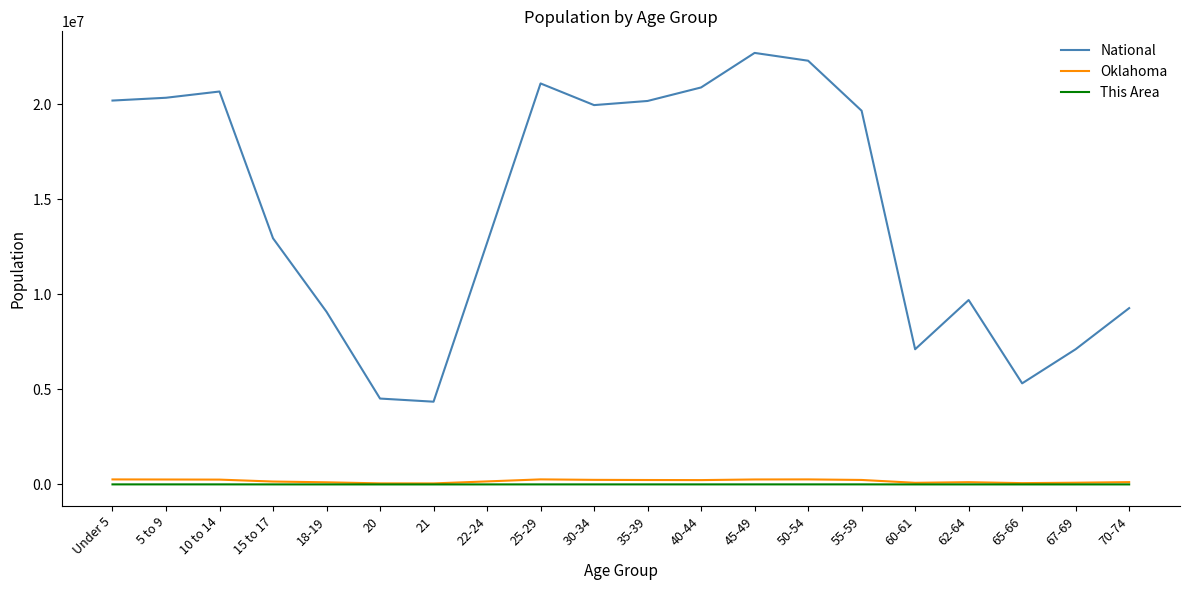

What is the spread (max minus min) of values at 10 to 14?

20674705